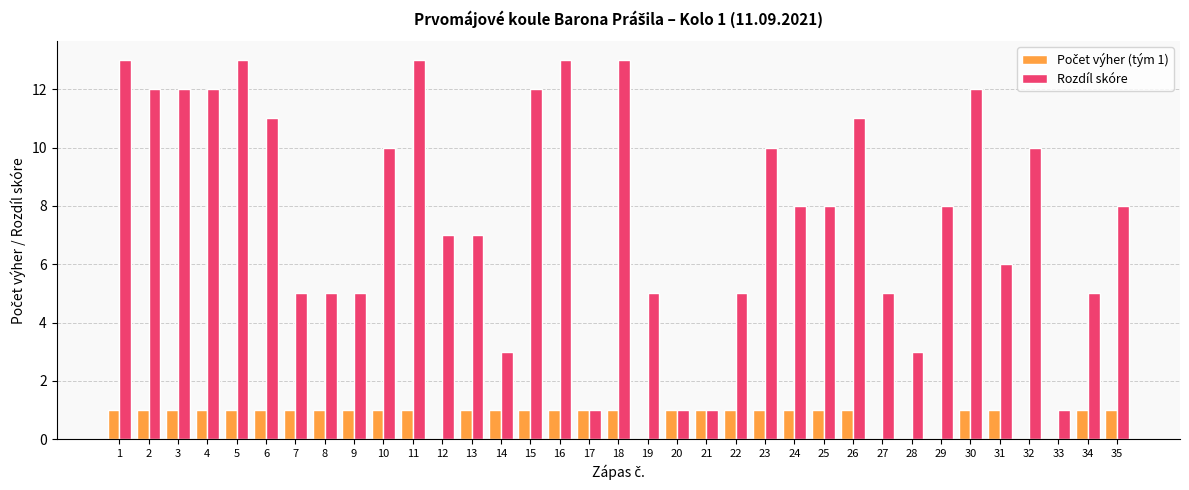

Are the bars horizontal?

No